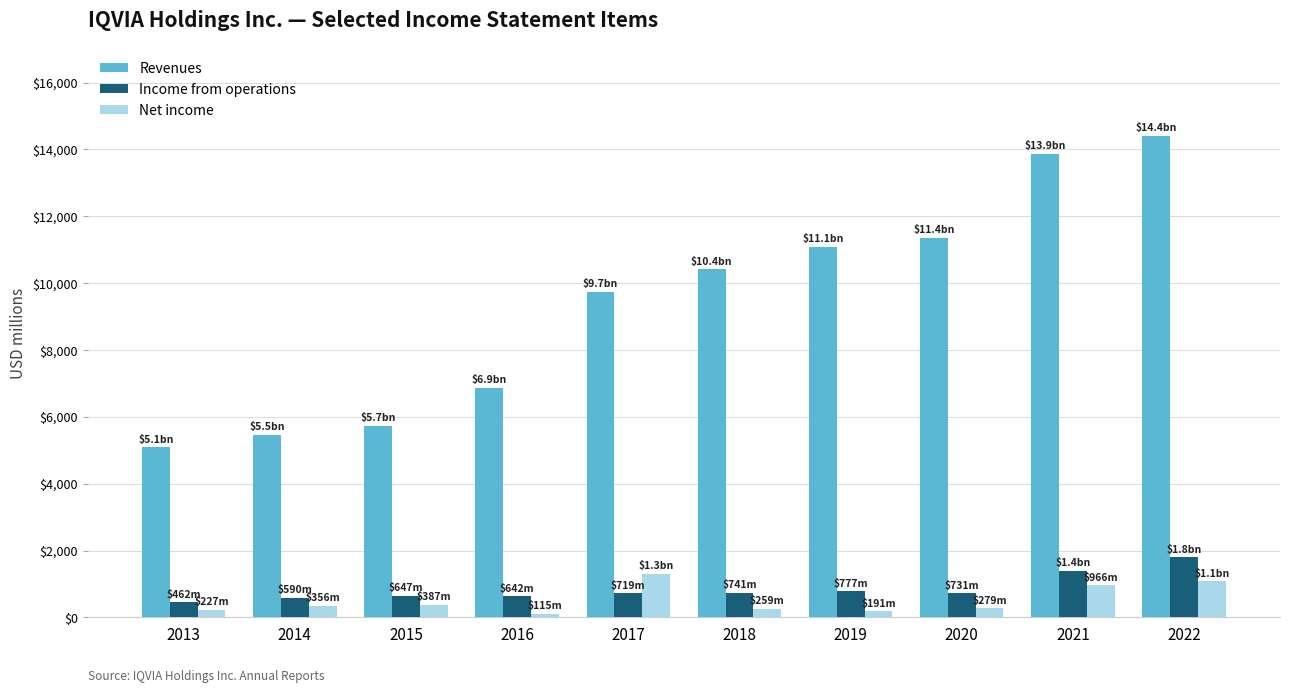

How many bars are there in each group?

3